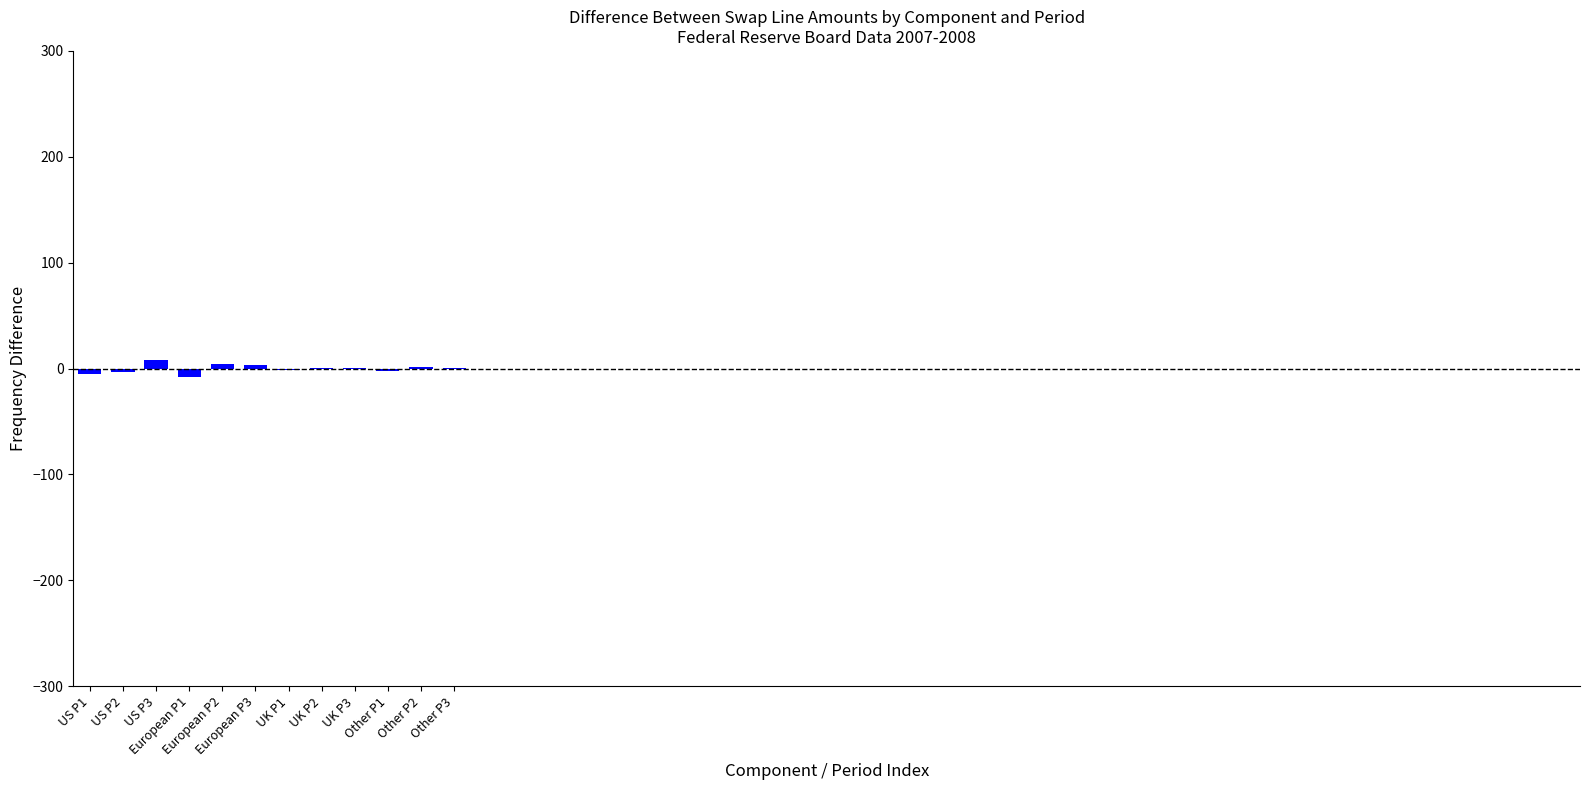

How many series are shown in this chart?

1